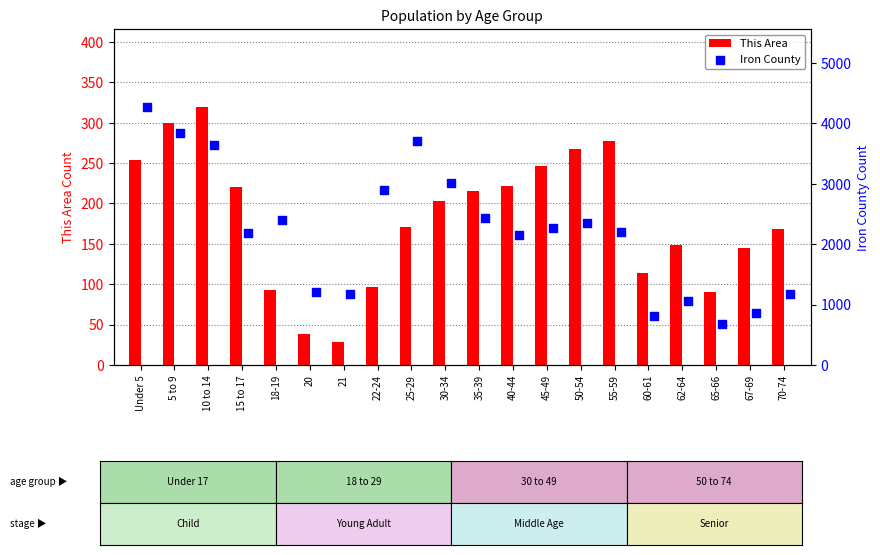

What are all the series names shown in the legend?

This Area, Iron County